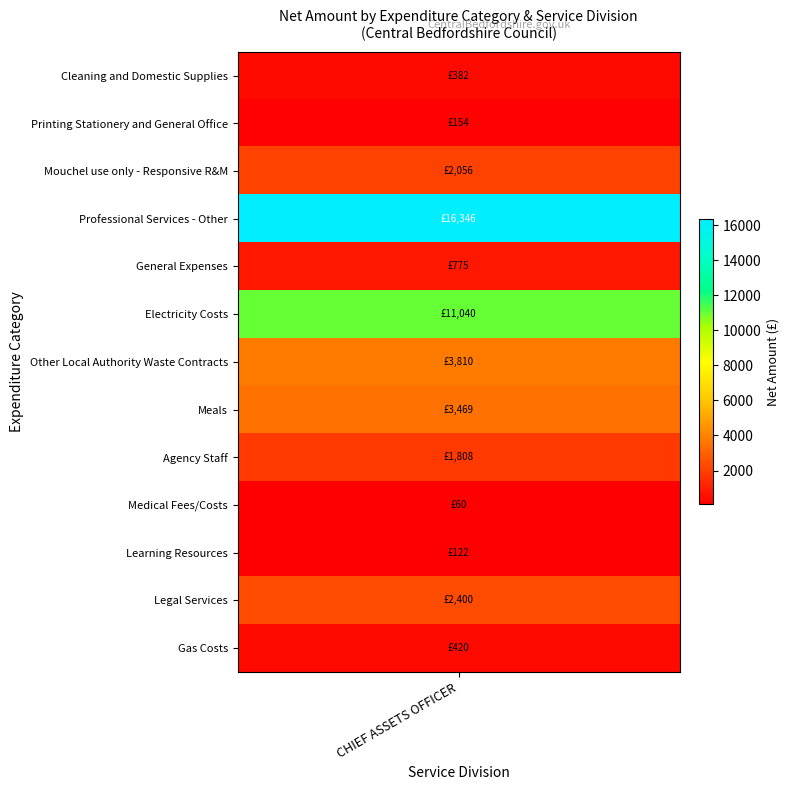

What is the change in value from General Expenses to Other Local Authority Waste Contracts?

+3035.0